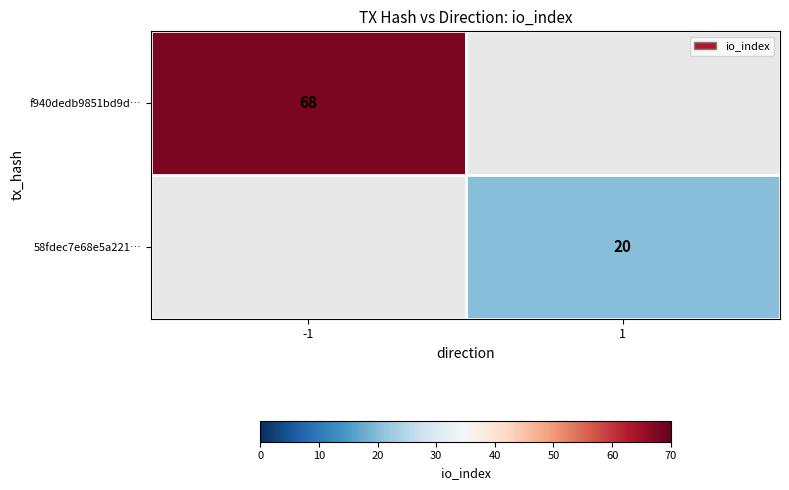

True or false: f940dedb9851bd9d… has a value of 68 at -1.

True